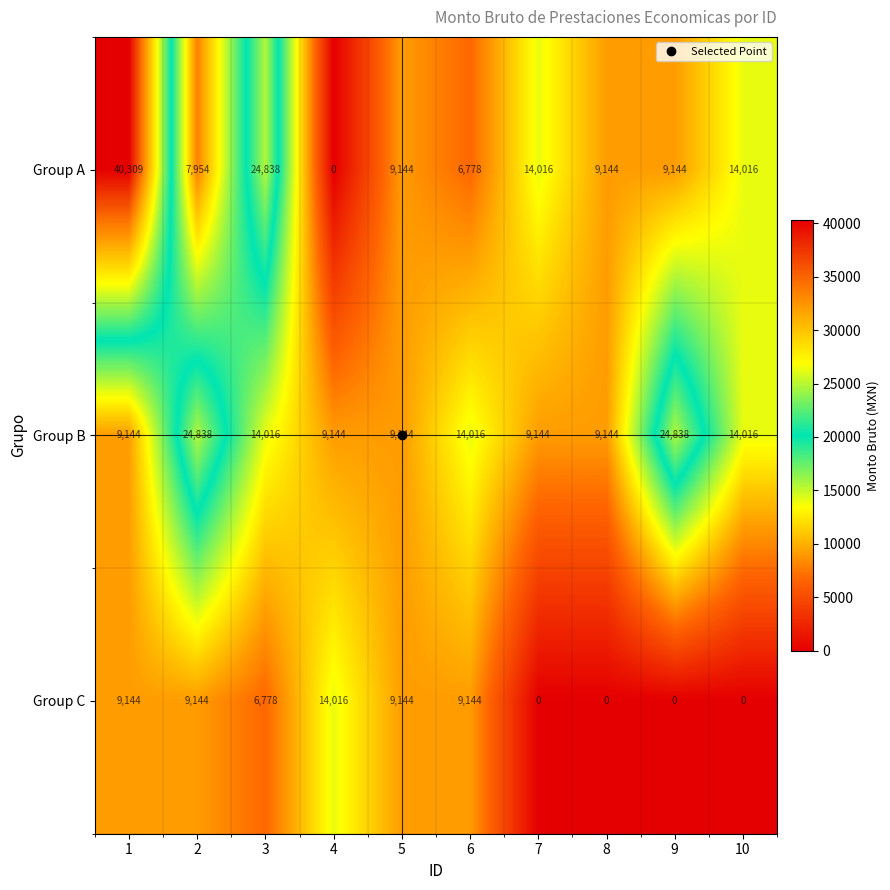

Which series has the largest total across all categories?

Group B